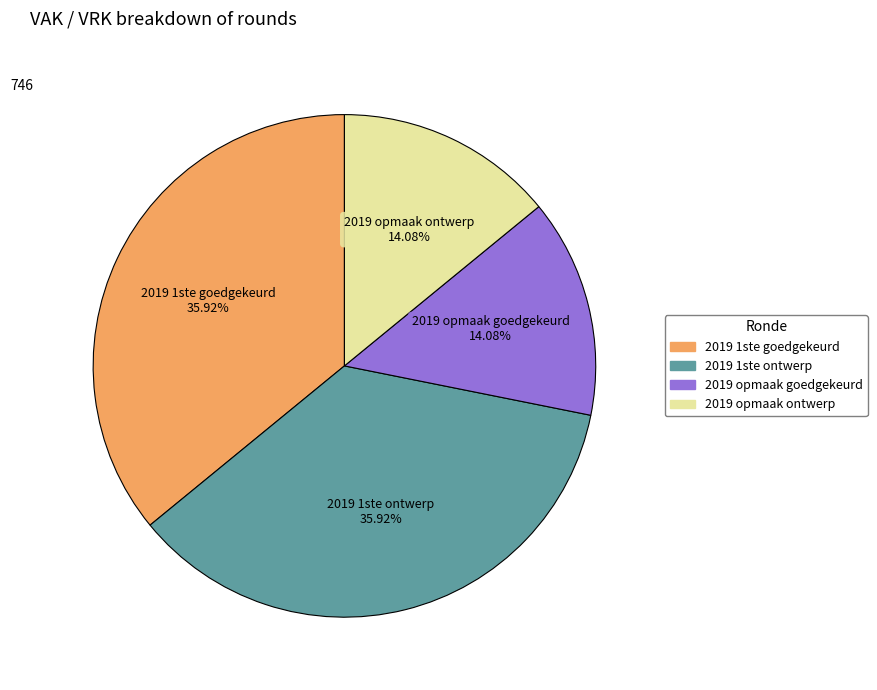

Combined, do 2019 opmaak goedgekeurd and 2019 opmaak ontwerp account for over 50%?

No